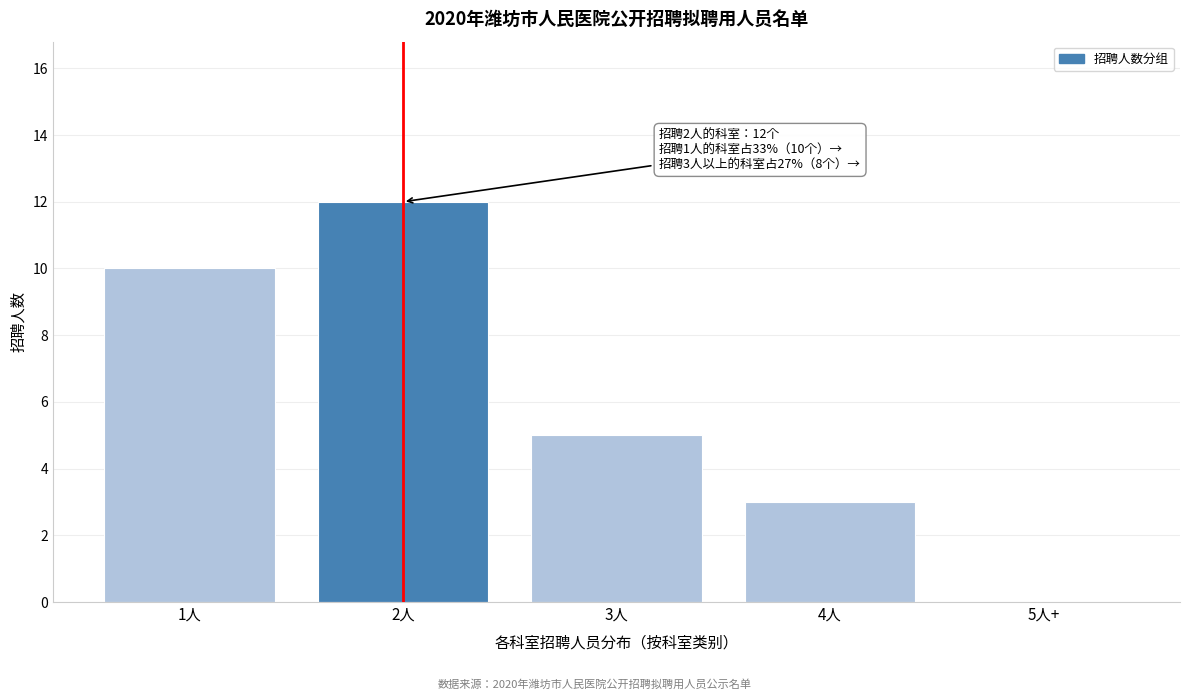

Reading left to right, what are all the values shown in this chart?

1人=10	2人=12	3人=5	4人=3	5人+=0